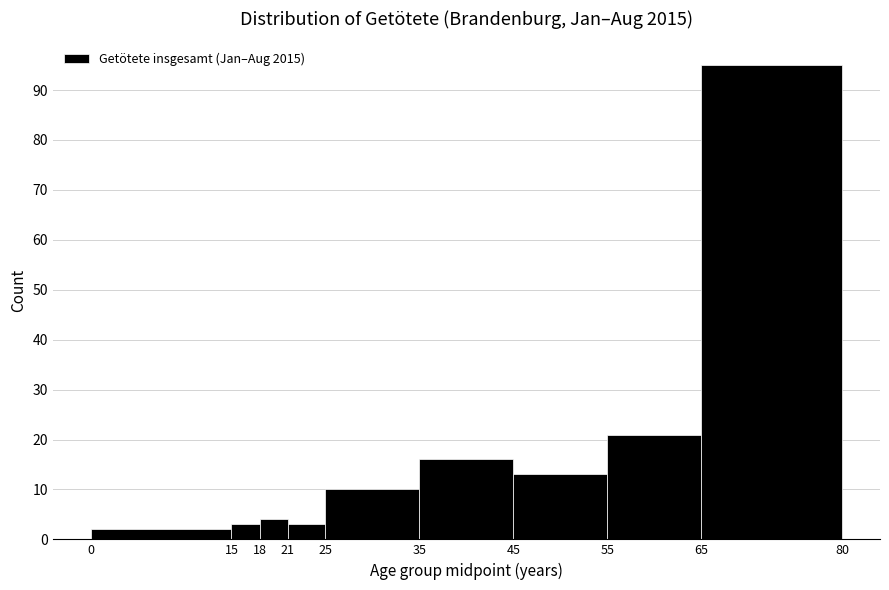

Reading left to right, transcribe this chart: for each bar, give the range it covers on the x-axis and its height. The values are not printed on the chart, so give them approximately, as read against the axis.

0 to 15: 2
15 to 18: 3
18 to 21: 4
21 to 25: 3
25 to 35: 10
35 to 45: 16
45 to 55: 13
55 to 65: 21
65 to 80: 95